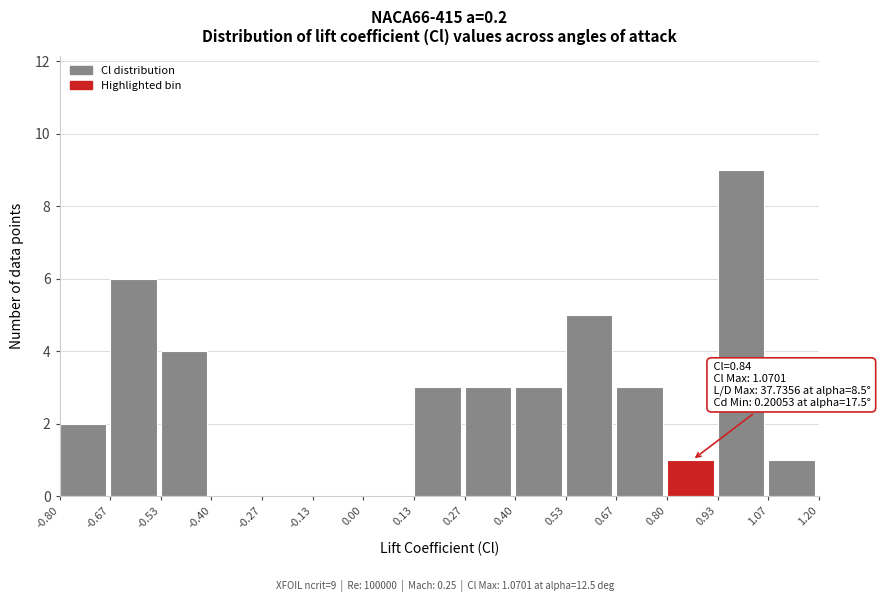

Over which range of the x-axis is the bar tallest?

0.93 to 1.07